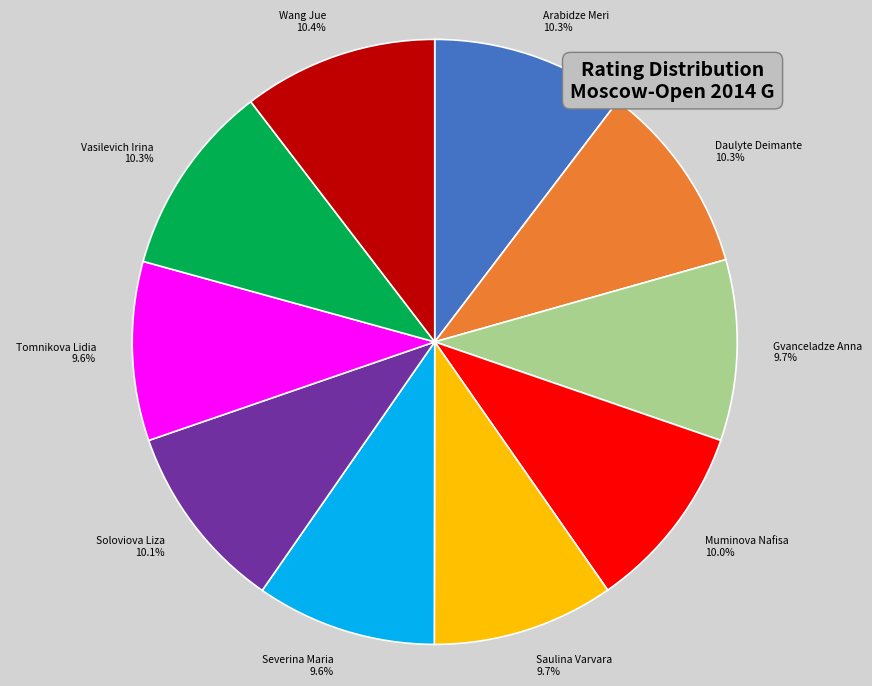

Is there any slice that represents more than half of the pie?

No